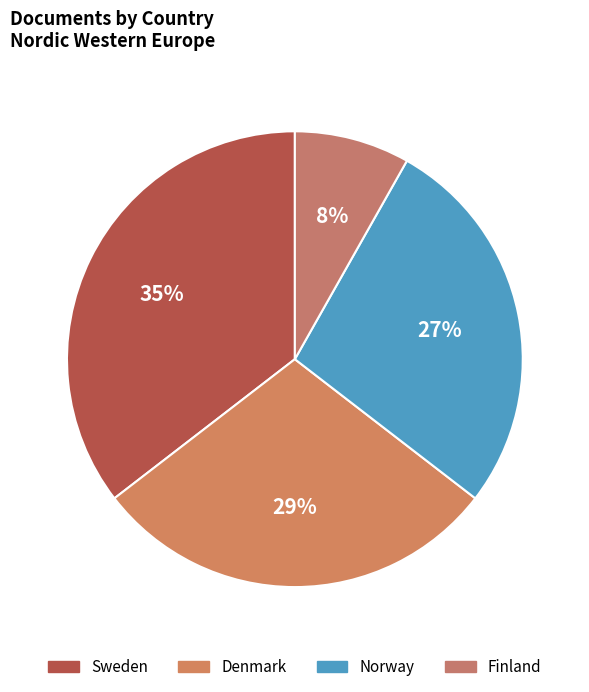

Rank the categories by value from highest to lowest.

Sweden, Denmark, Norway, Finland